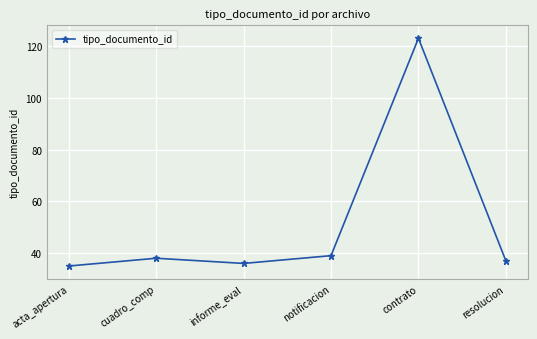

What is the ratio of the value at notificacion to the value at informe_eval?

1.1